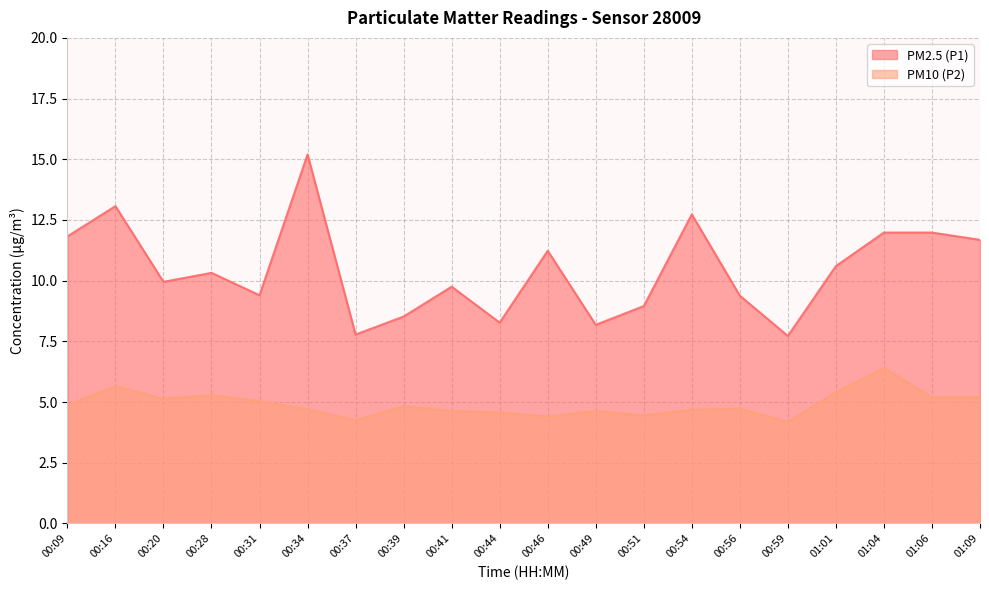

What is the total value across all series at 00:41?

14.4